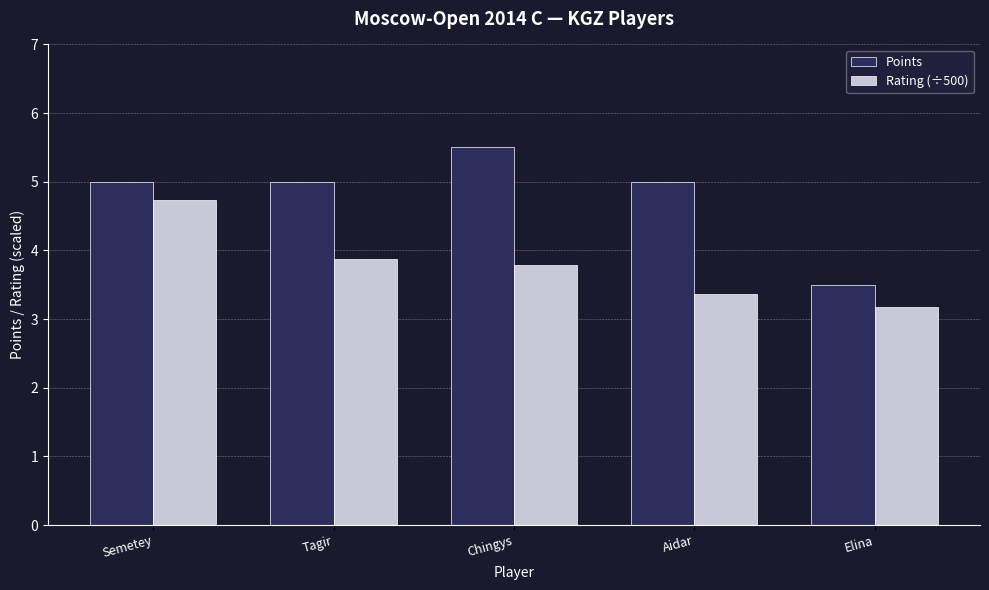

What is the sum of the Rating (÷500) values at Semetey and Aidar?

8.1